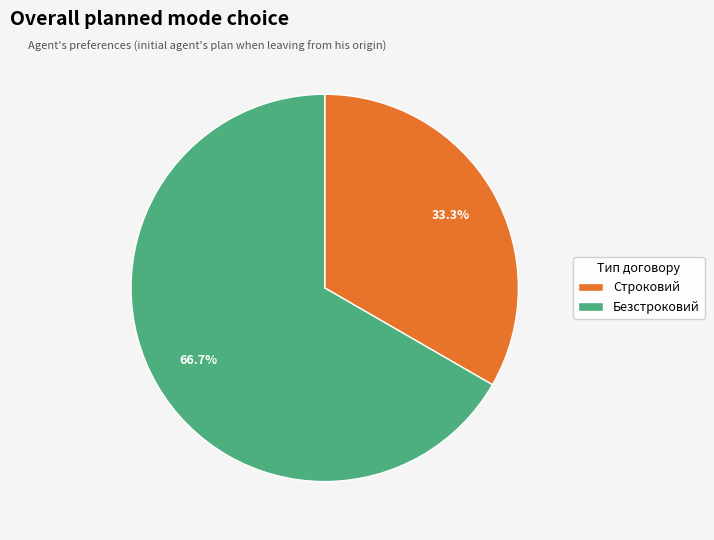

What portion of the pie excludes Строковий?

66.7%